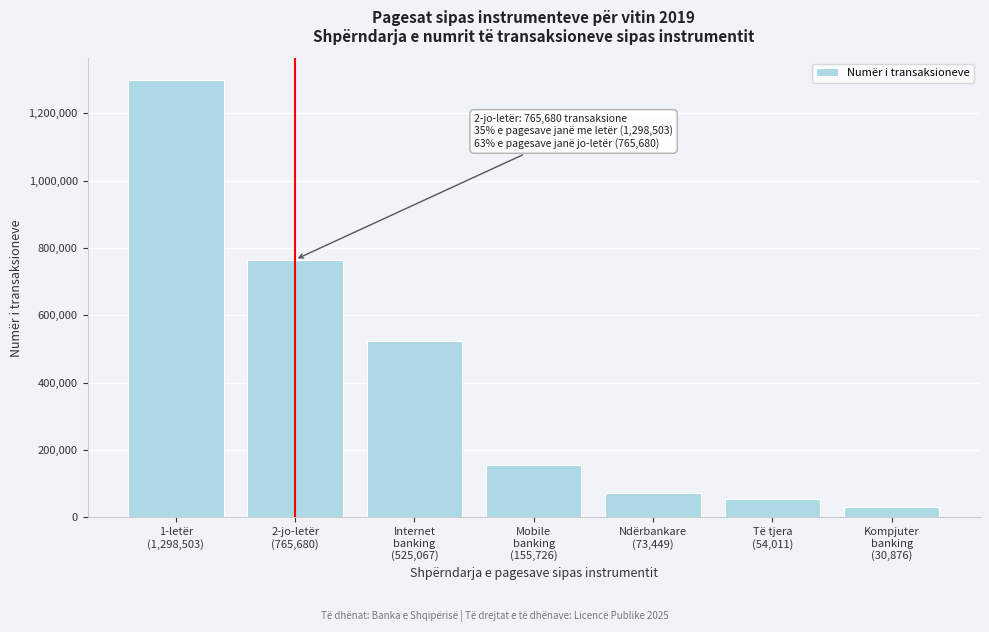

Reading right to left, list all the values displayed in this chart.

30876	54011	73449	155726	525067	765680	1298503